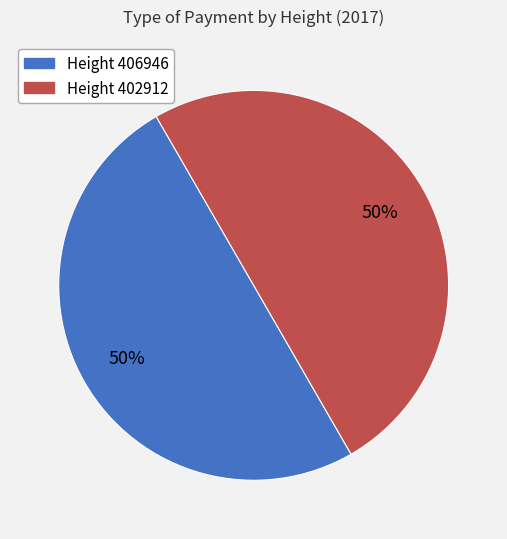

To the nearest percent, what is the average slice percentage?

50%